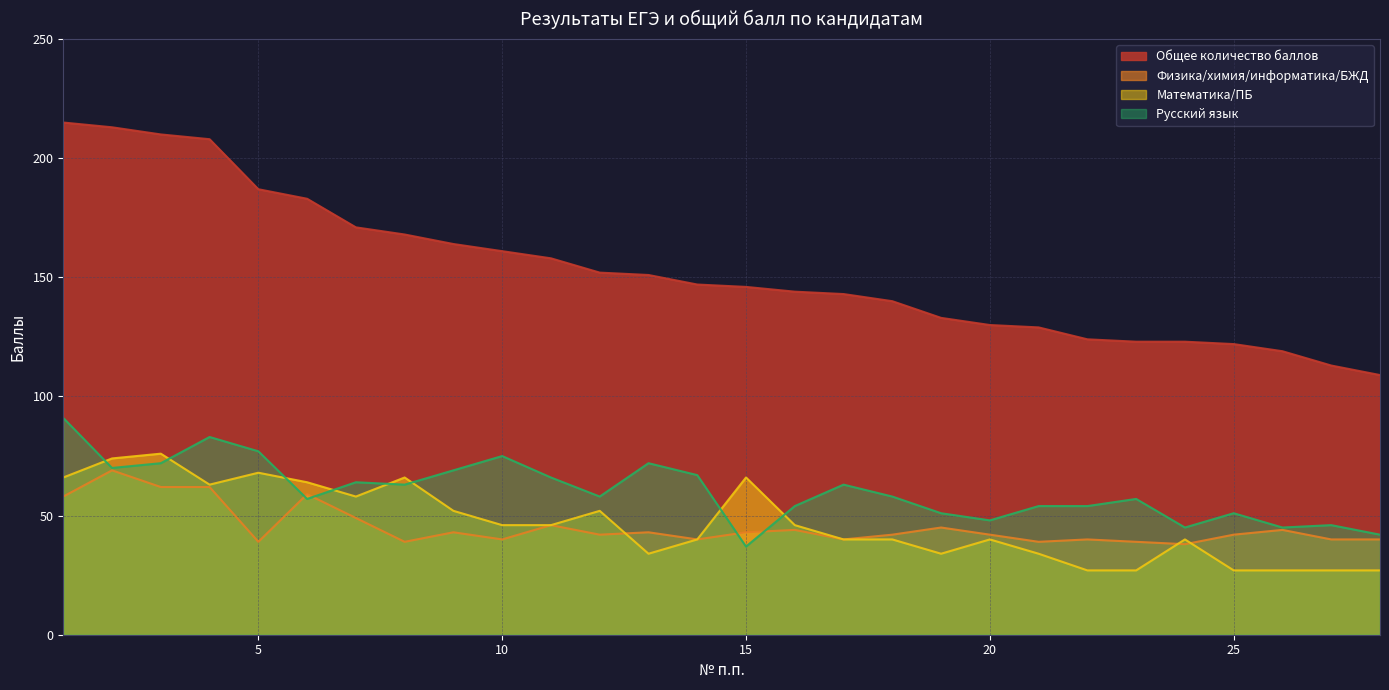

Which label corresponds to the smallest value in the chart?

22